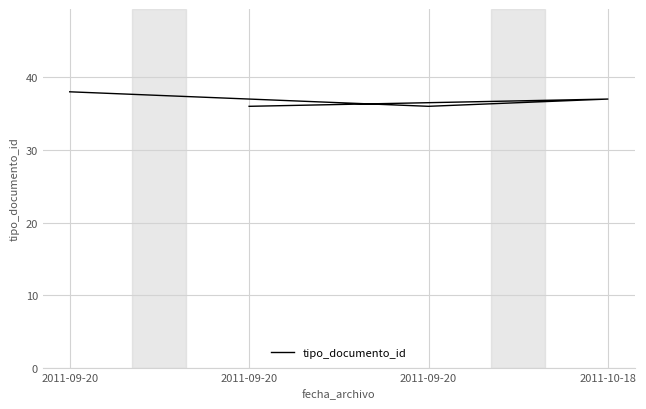

What is the difference between the values at 2011-10-18 and 2011-09-20?

1